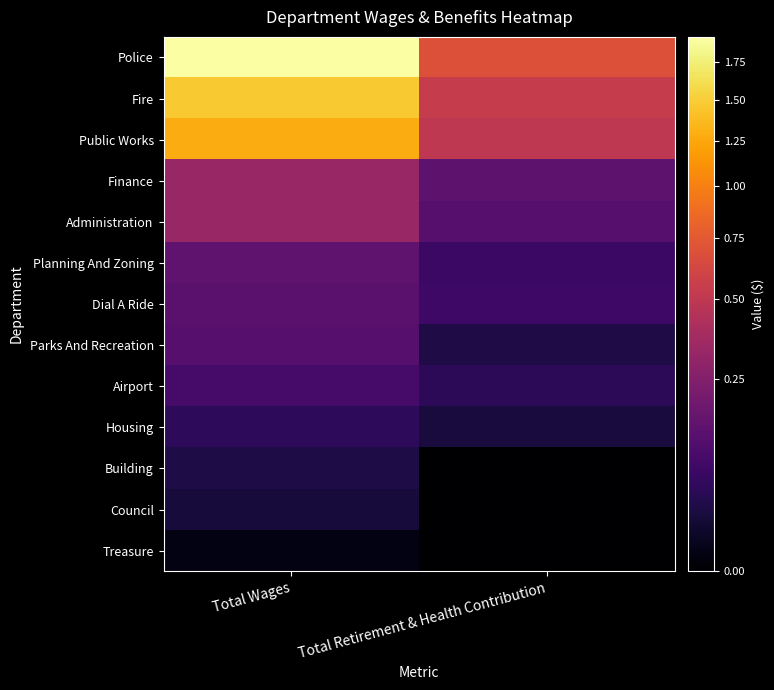

Reading right to left, what are all the values shown in this chart?

Police: Total Retirement & Health Contribution=696689	Total Wages=1925404
Fire: Total Retirement & Health Contribution=539175	Total Wages=1464718
Public Works: Total Retirement & Health Contribution=496887	Total Wages=1283232
Finance: Total Retirement & Health Contribution=136835	Total Wages=329862
Administration: Total Retirement & Health Contribution=122584	Total Wages=329770
Planning And Zoning: Total Retirement & Health Contribution=66704	Total Wages=140196
Dial A Ride: Total Retirement & Health Contribution=72344	Total Wages=128145
Parks And Recreation: Total Retirement & Health Contribution=28272	Total Wages=121563
Airport: Total Retirement & Health Contribution=45890	Total Wages=86559
Housing: Total Retirement & Health Contribution=21586	Total Wages=48668
Building: Total Retirement & Health Contribution=0	Total Wages=27132
Council: Total Retirement & Health Contribution=0	Total Wages=20400
Treasure: Total Retirement & Health Contribution=0	Total Wages=2200